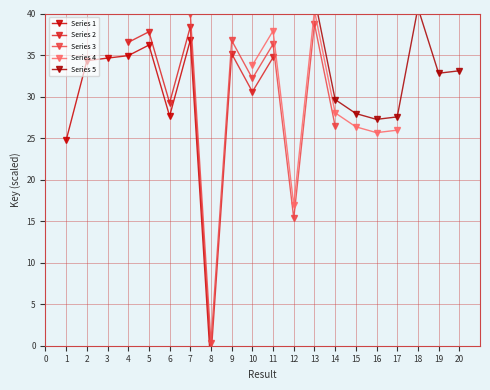

In Series 4, how many points are lower than both neighbors (excluding endpoints)?

2